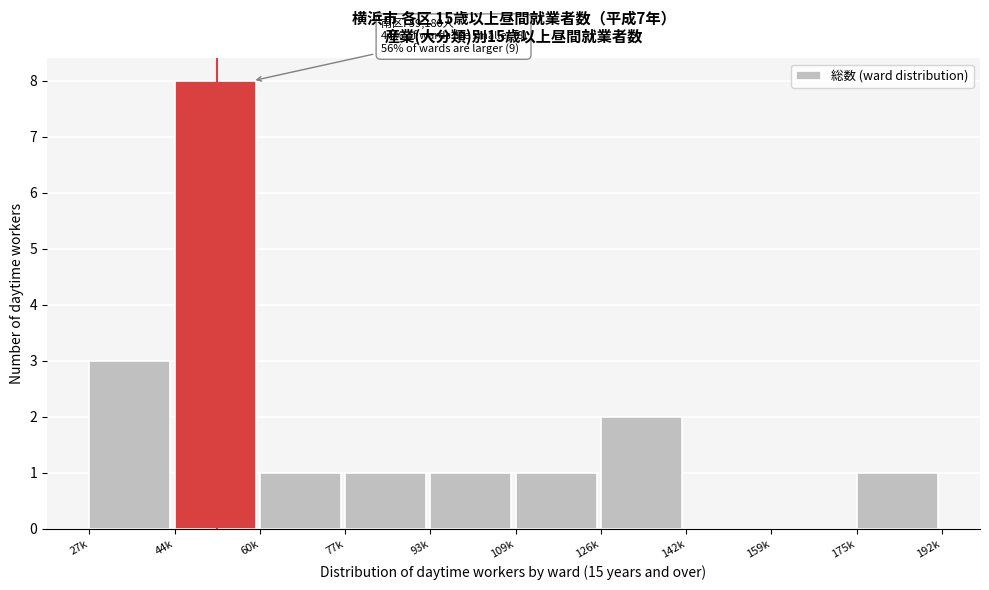

Reading left to right, list all the values displayed in this chart.

27k=3	44k=8	60k=1	77k=1	93k=1	109k=1	126k=2	142k=0	159k=0	175k=1